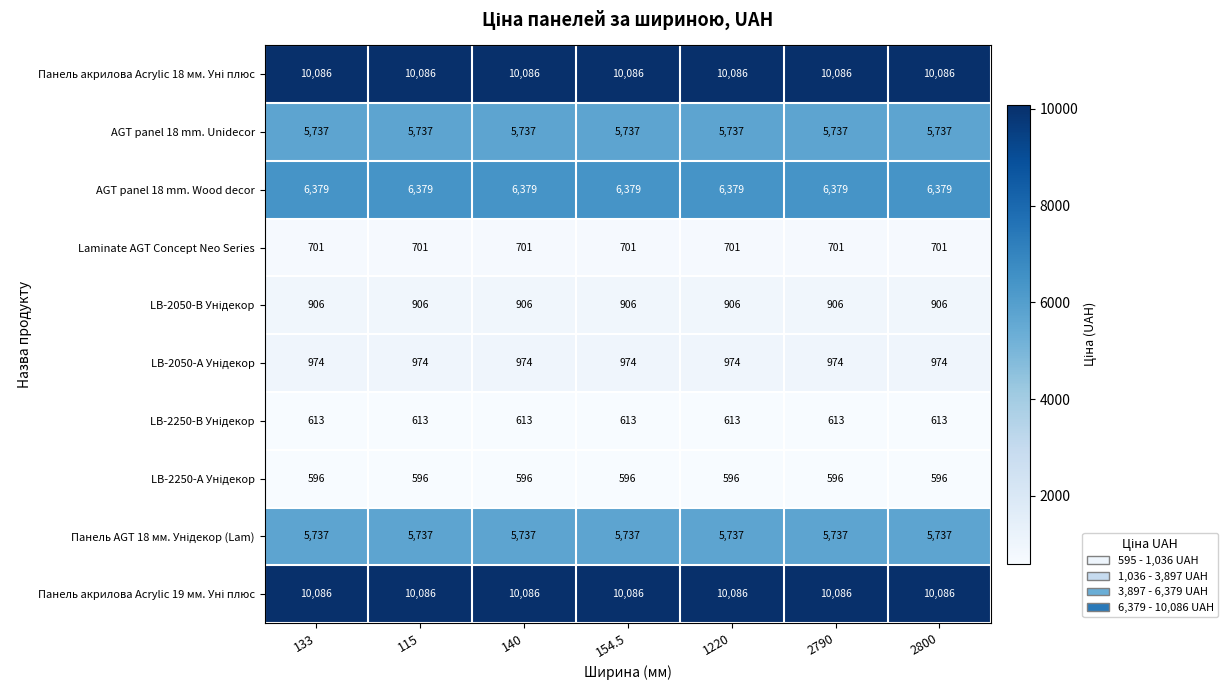

What is the sum of the AGT panel 18 mm. Wood decor values at 140 and 2800?

12758